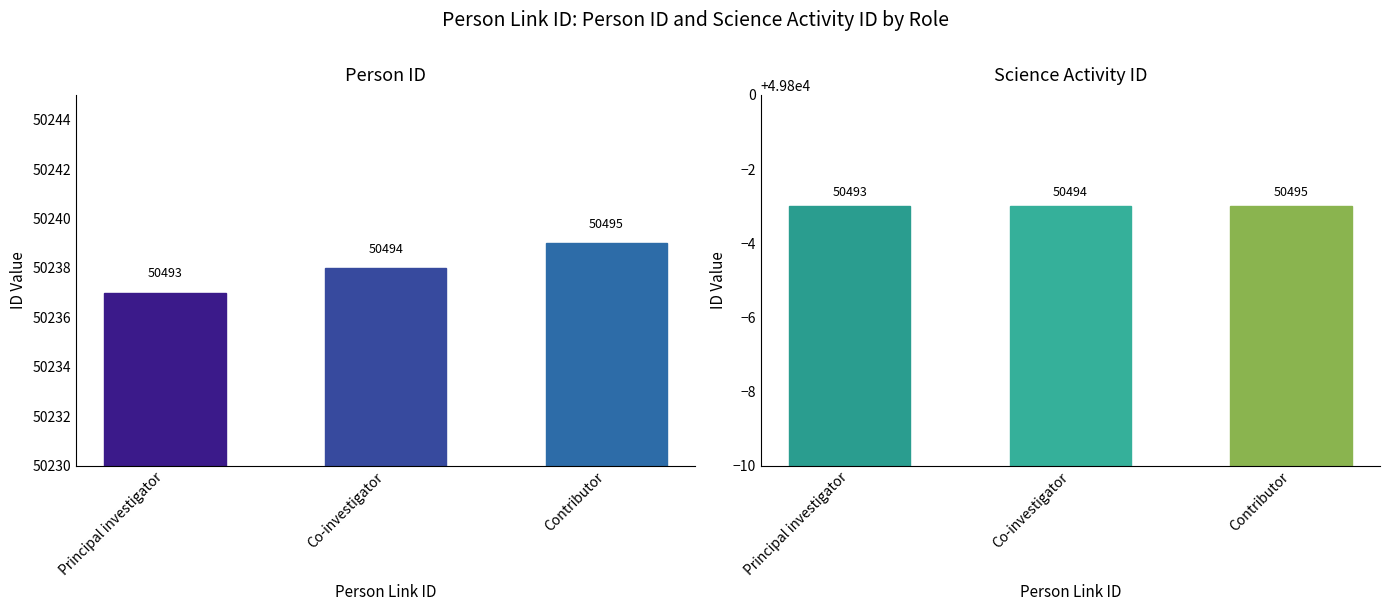

What is the label of the 3rd bar from the left?

Contributor